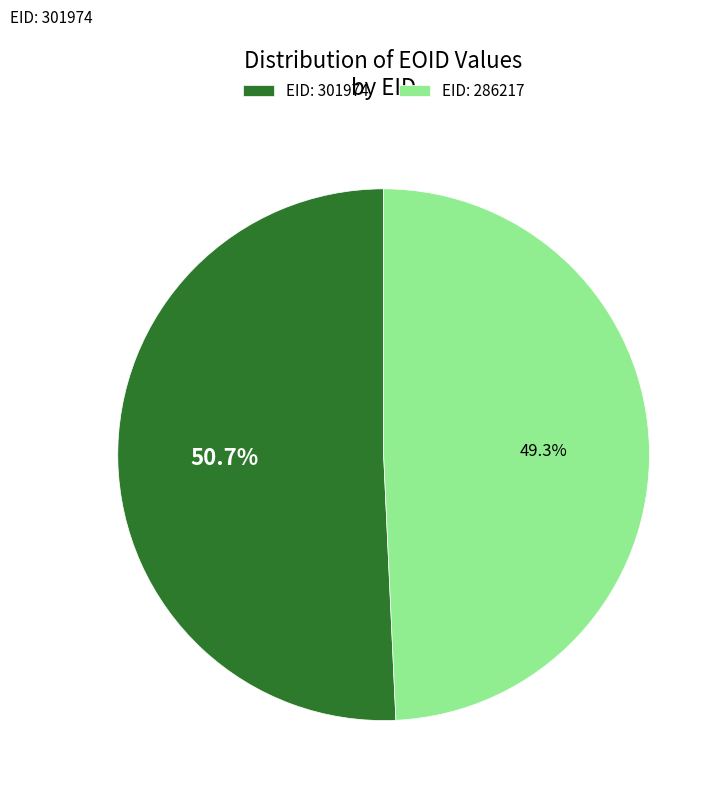

Is there any slice that represents more than half of the pie?

Yes